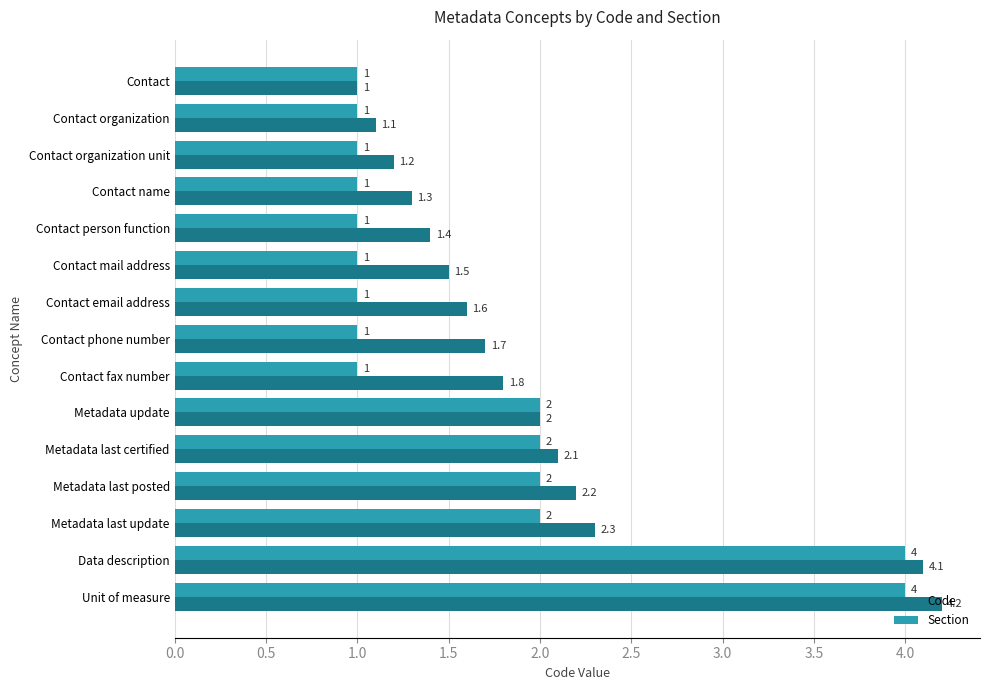

At which label does Code reach its peak?

Unit of measure